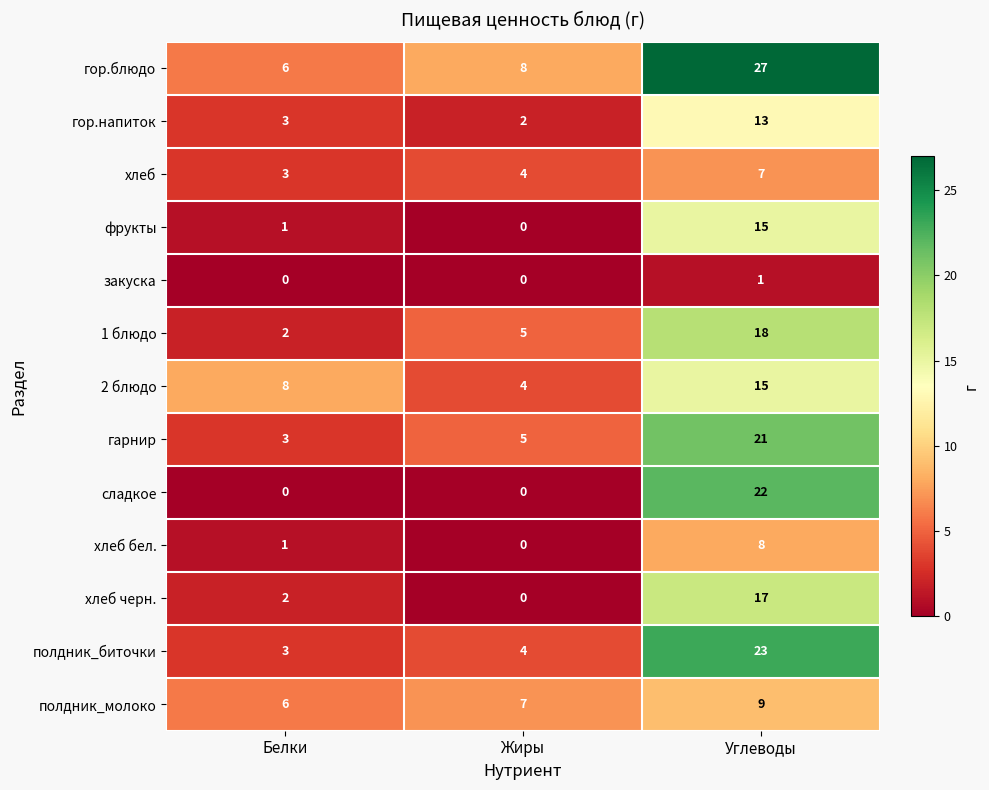

Rank the categories by полдник_молоко value from lowest to highest.

Белки, Жиры, Углеводы